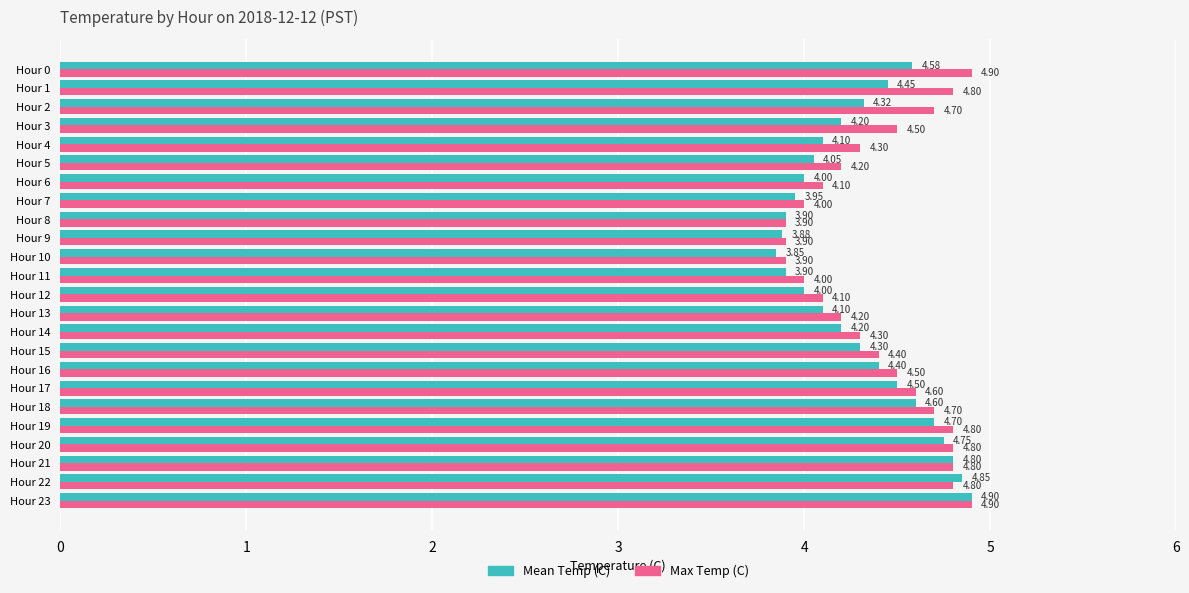

At which label does Mean Temp (C) reach its minimum?

Hour 10